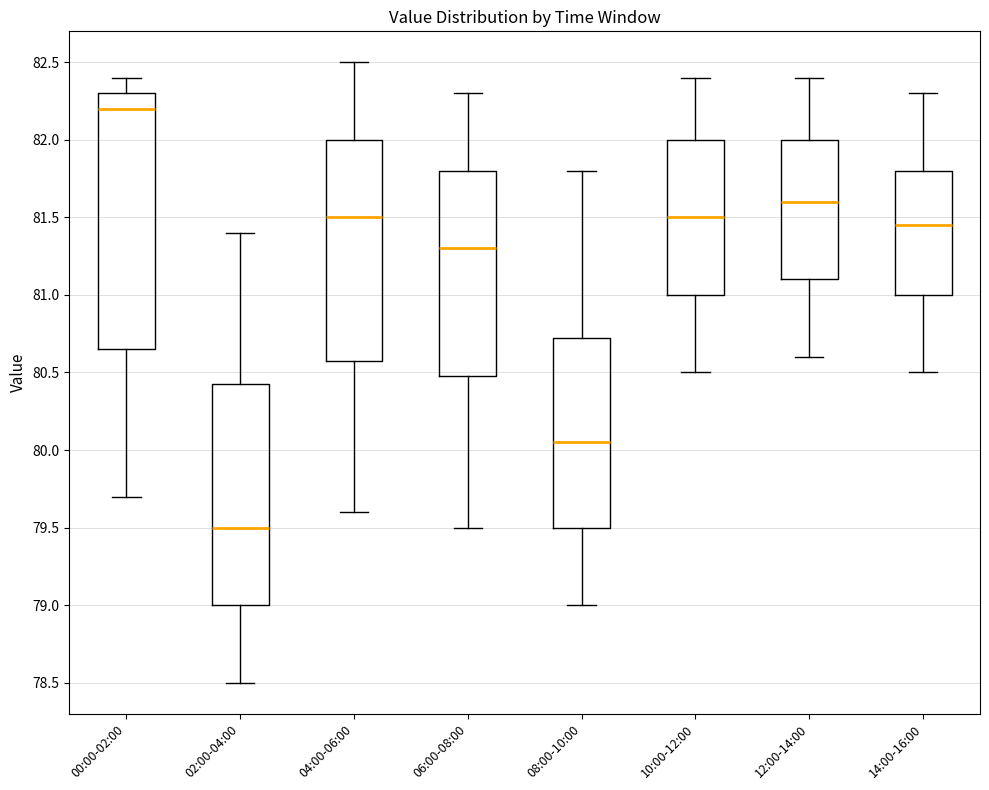

Reading left to right, transcribe this box plot: for each box, give where its median line is, the range the box spans, and where its two whiskers end, as read against the y-axis. The values are not printed on the chart, so give them approximately, as read against the axis.

00:00-02:00: median 82.20, box 80.65 to 82.30, whiskers 79.70 to 82.40
02:00-04:00: median 79.50, box 79.00 to 80.45, whiskers 78.50 to 81.40
04:00-06:00: median 81.50, box 80.60 to 82.00, whiskers 79.60 to 82.50
06:00-08:00: median 81.30, box 80.50 to 81.80, whiskers 79.50 to 82.30
08:00-10:00: median 80.05, box 79.50 to 80.75, whiskers 79.00 to 81.80
10:00-12:00: median 81.50, box 81.00 to 82.00, whiskers 80.50 to 82.40
12:00-14:00: median 81.60, box 81.10 to 82.00, whiskers 80.60 to 82.40
14:00-16:00: median 81.45, box 81.00 to 81.80, whiskers 80.50 to 82.30